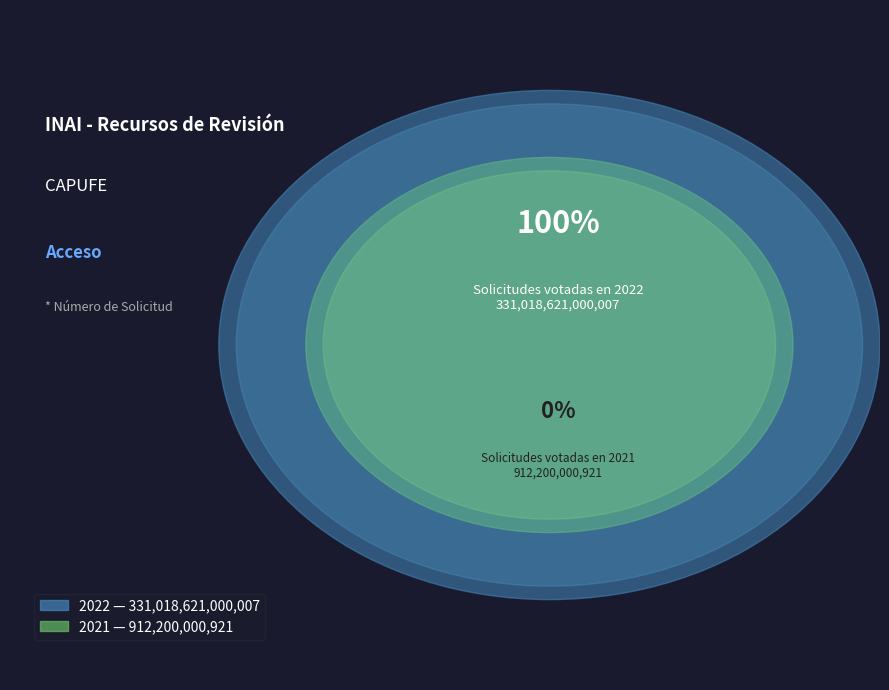

Which slice is the largest?

2022